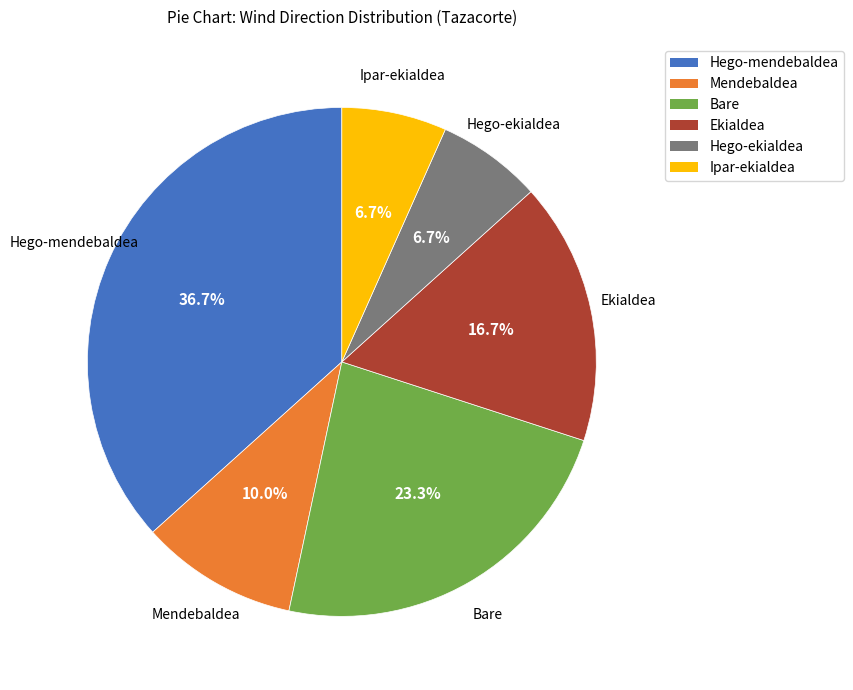

Do Mendebaldea and Bare together represent more than half of the pie?

No